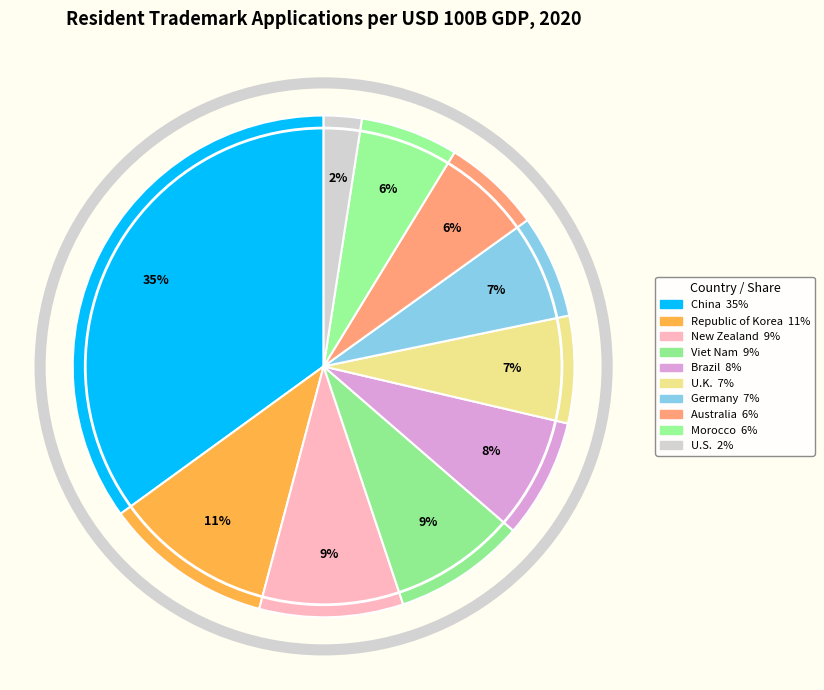

True or false: China accounts for 43% of the total.

False